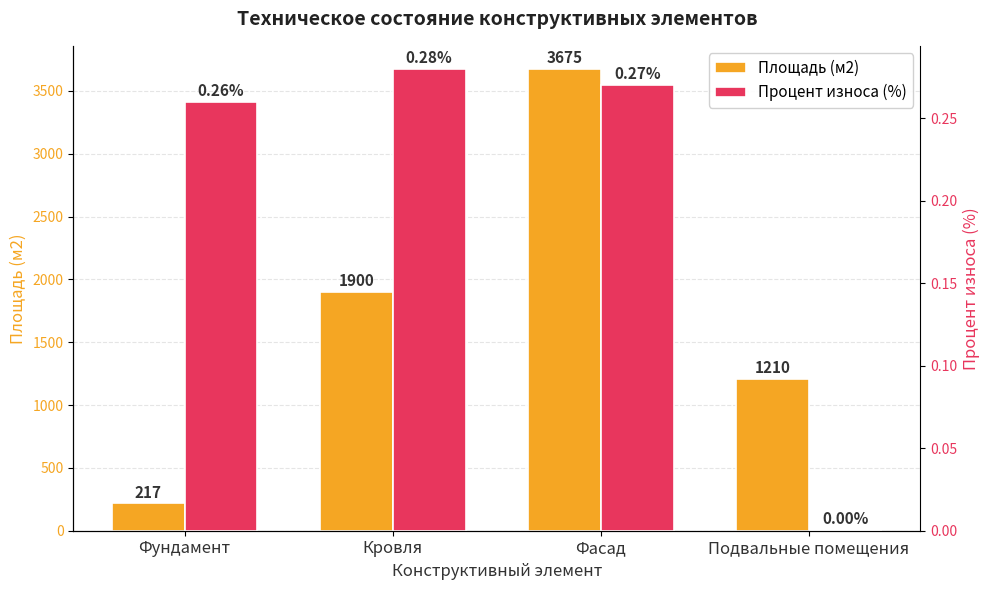

What are all the series names shown in the legend?

Площадь (м2), Процент износа (%)